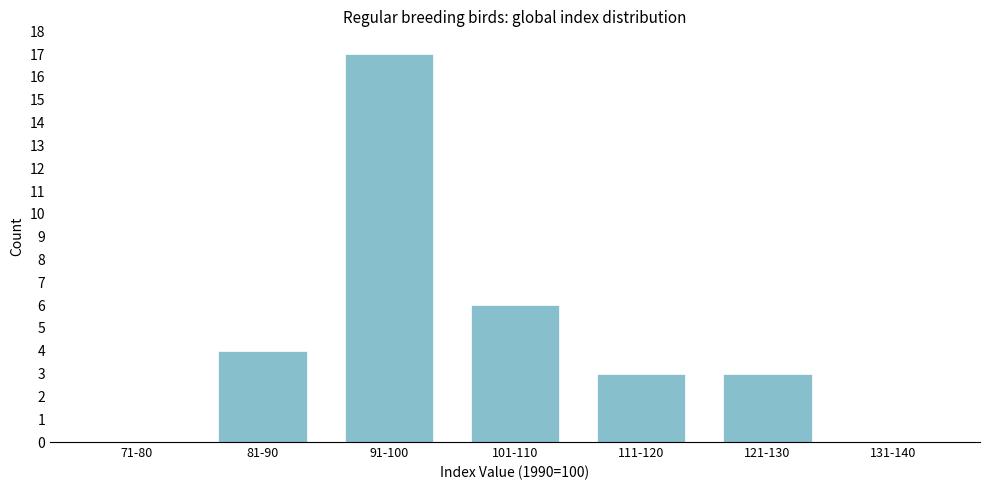

Reading left to right, what are all the values shown in this chart?

71-80=0	81-90=4	91-100=17	101-110=6	111-120=3	121-130=3	131-140=0